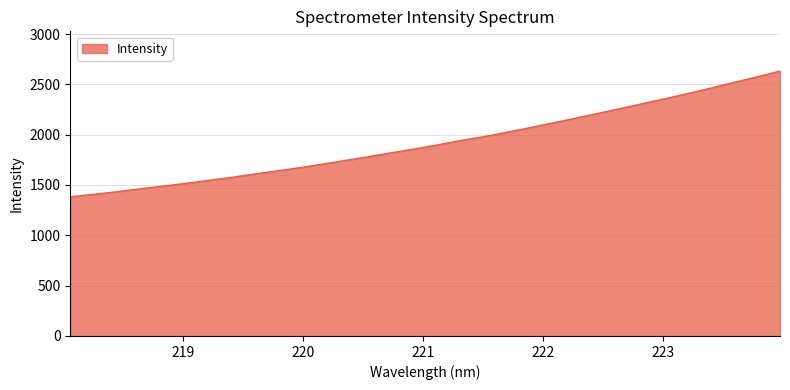

What is the difference between the maximum and minimum values?

1249.3